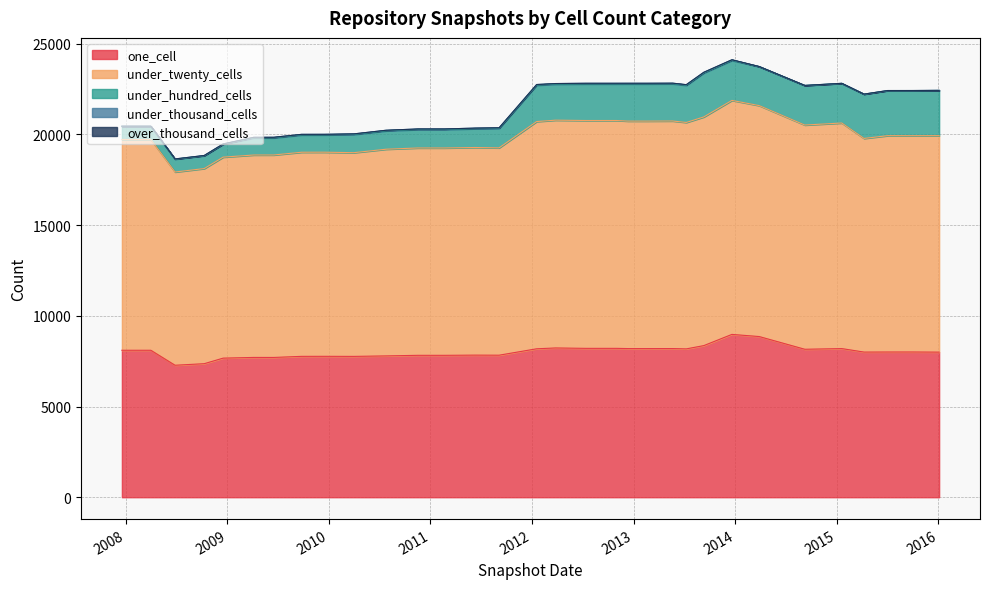

The value of under_hundred_cells at 2014-09-08 is 2177. True or false?

True